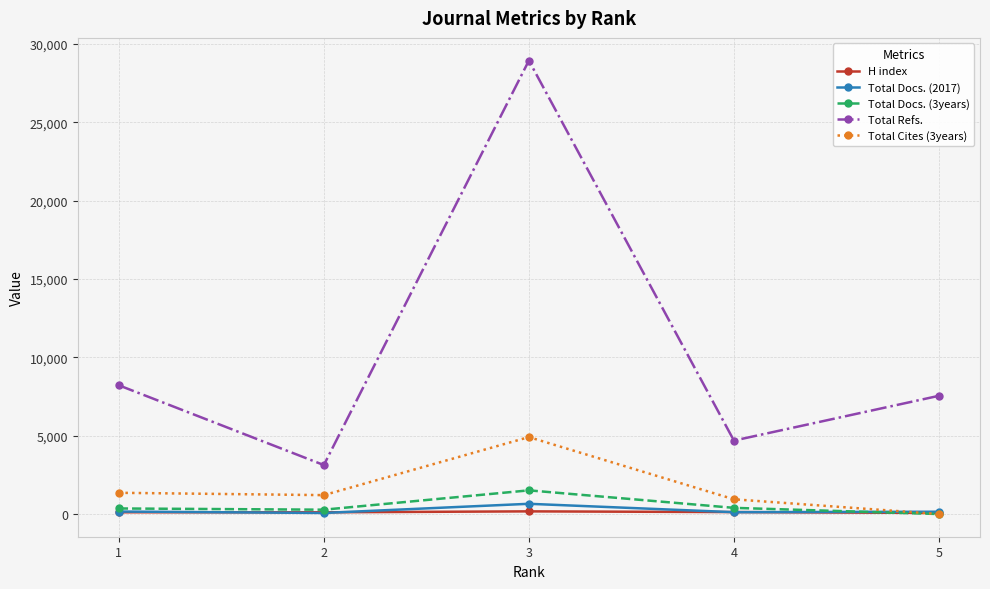

The value of Total Docs. (3years) at 1 is 356. True or false?

True